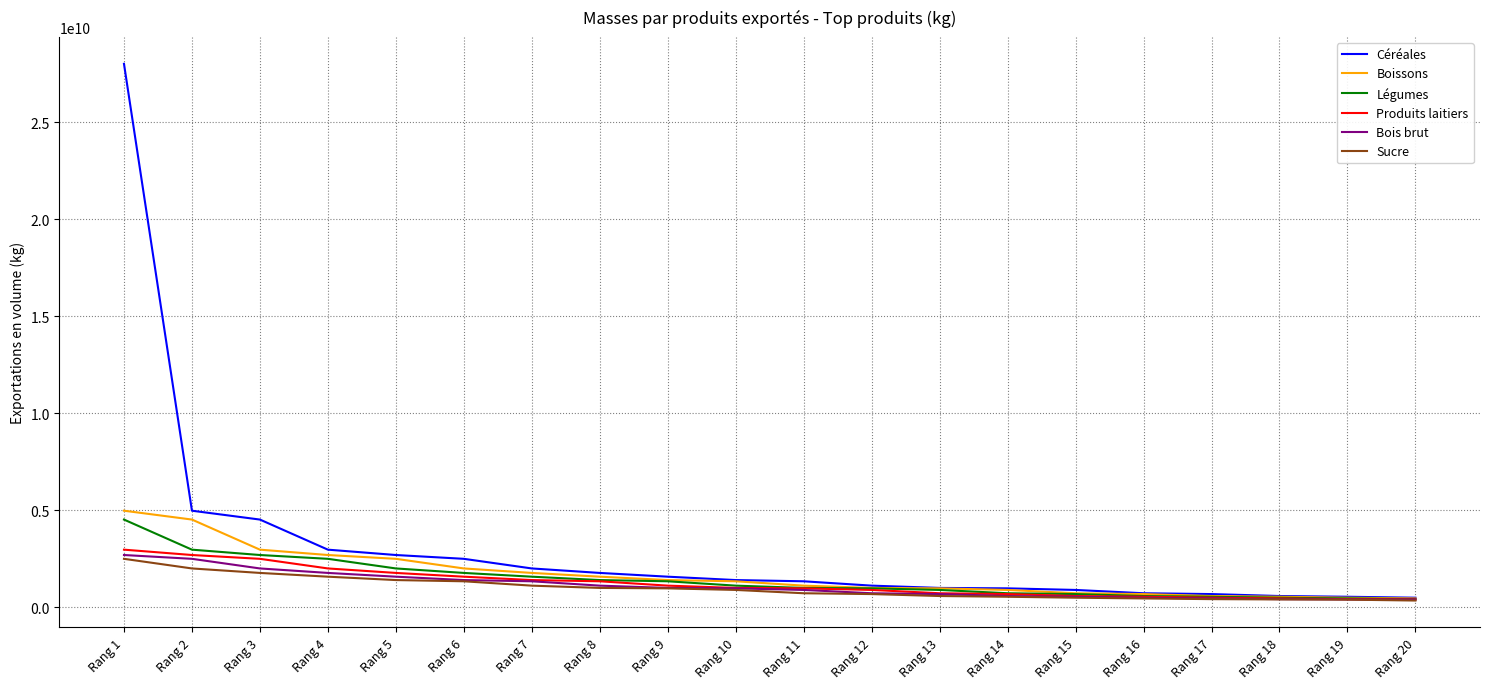

Is the value of Sucre at Rang 17 greater than the value of Céréales at Rang 6?

No